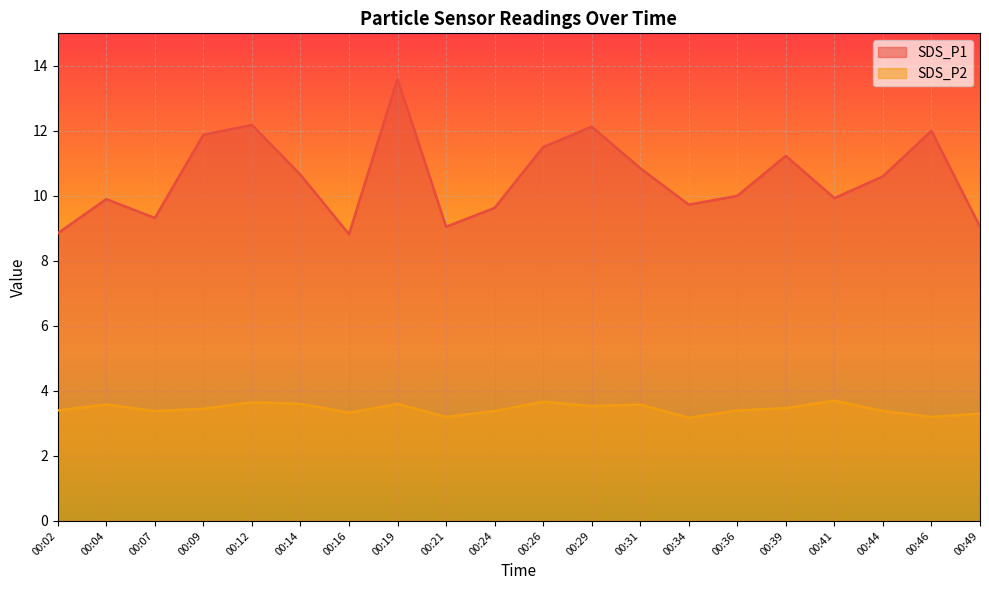

What is the sum of the SDS_P2 values at 00:31 and 00:49?

6.9